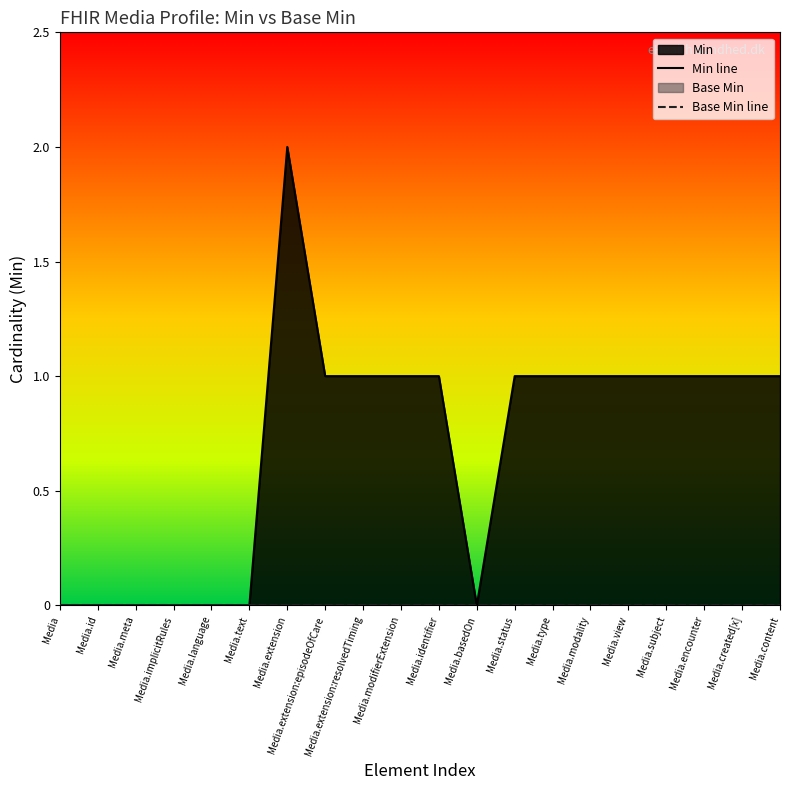

The Base Min line series shows 0 at Media.subject. True or false?

True